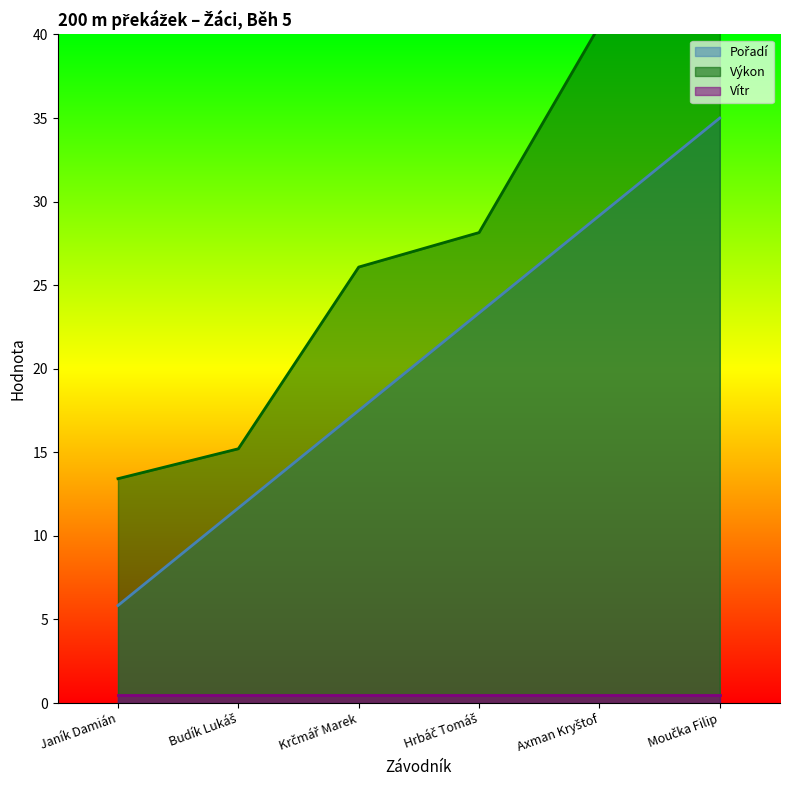

What is the difference between the Pořadí values at Moučka Filip and Krčmář Marek?

17.5